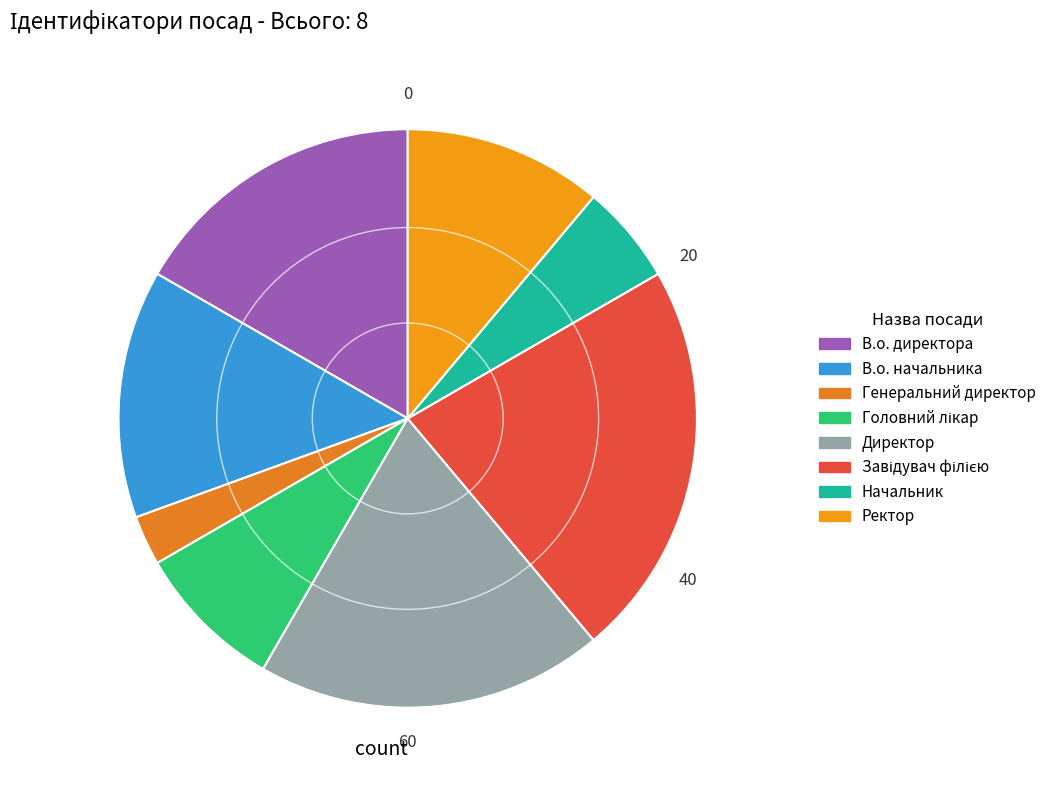

How much of the chart is everything except Ректор?

88.9%